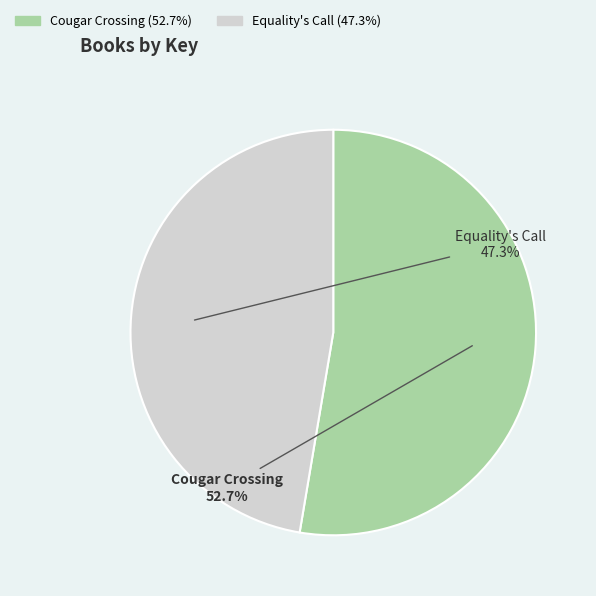

What is the majority slice?

Cougar Crossing